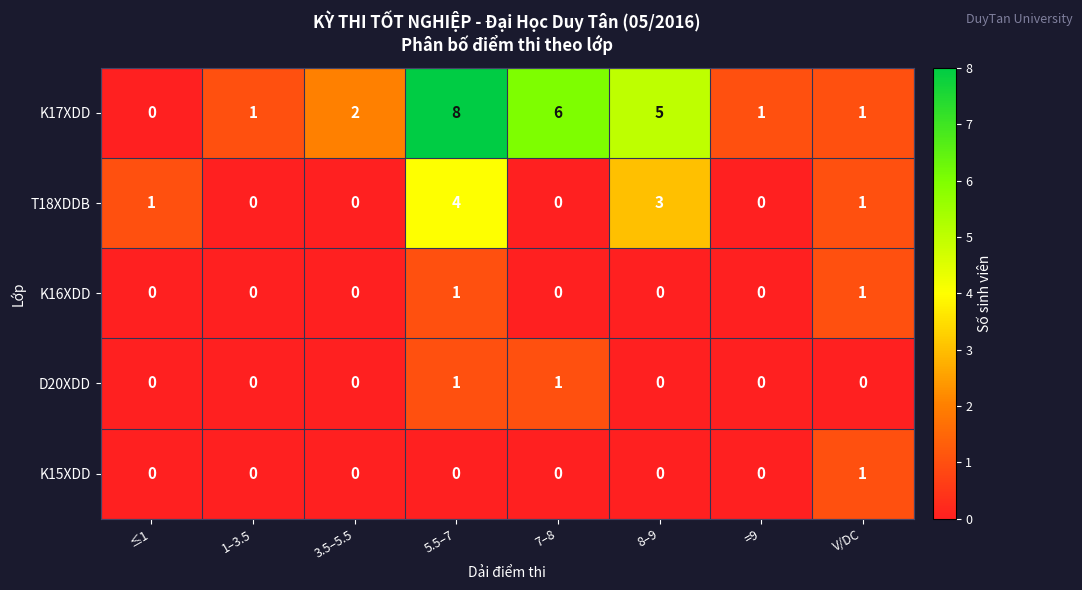

True or false: T18XDDB has a value of -2 at 7–8.

False